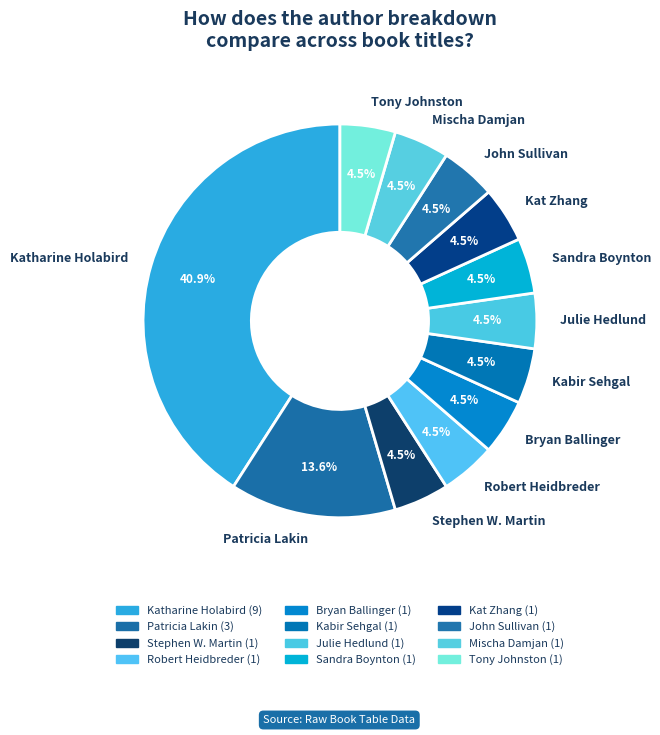

What is the largest slice in the pie chart?

Katharine Holabird